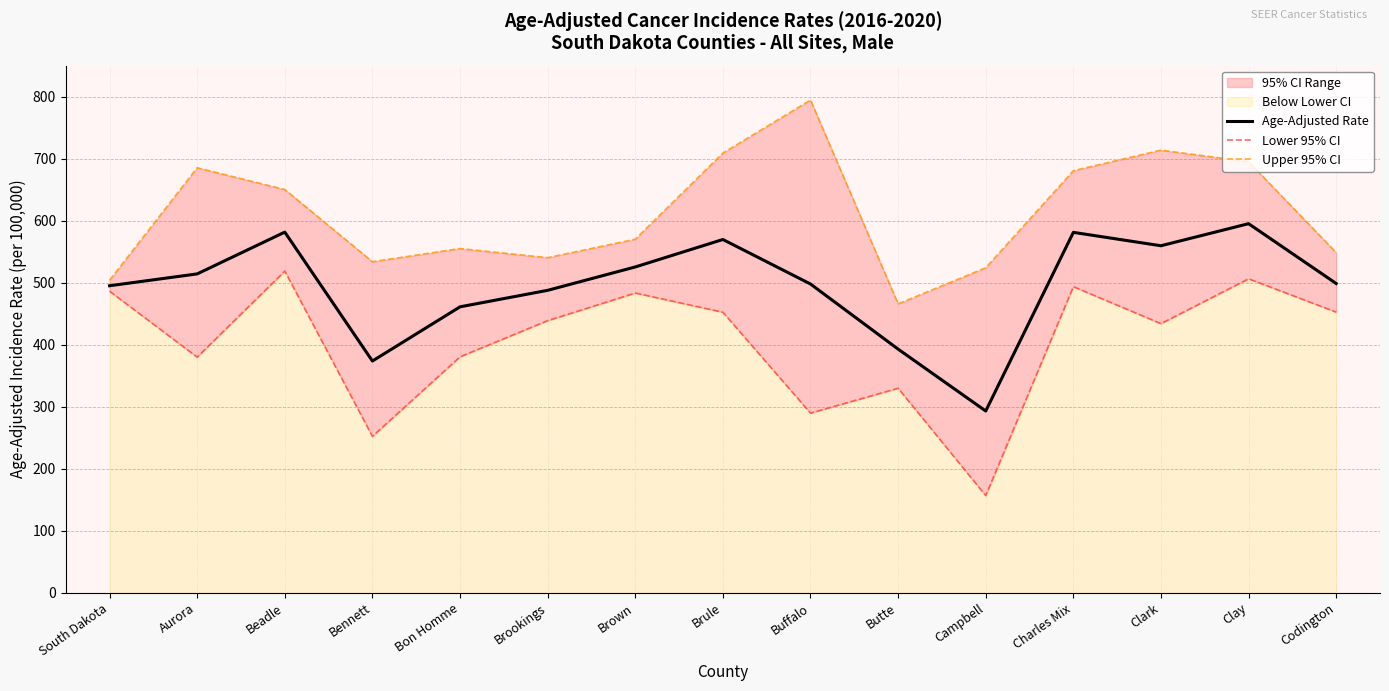

True or false: Lower 95% CI and Age-Adjusted Rate cross at least once.

False